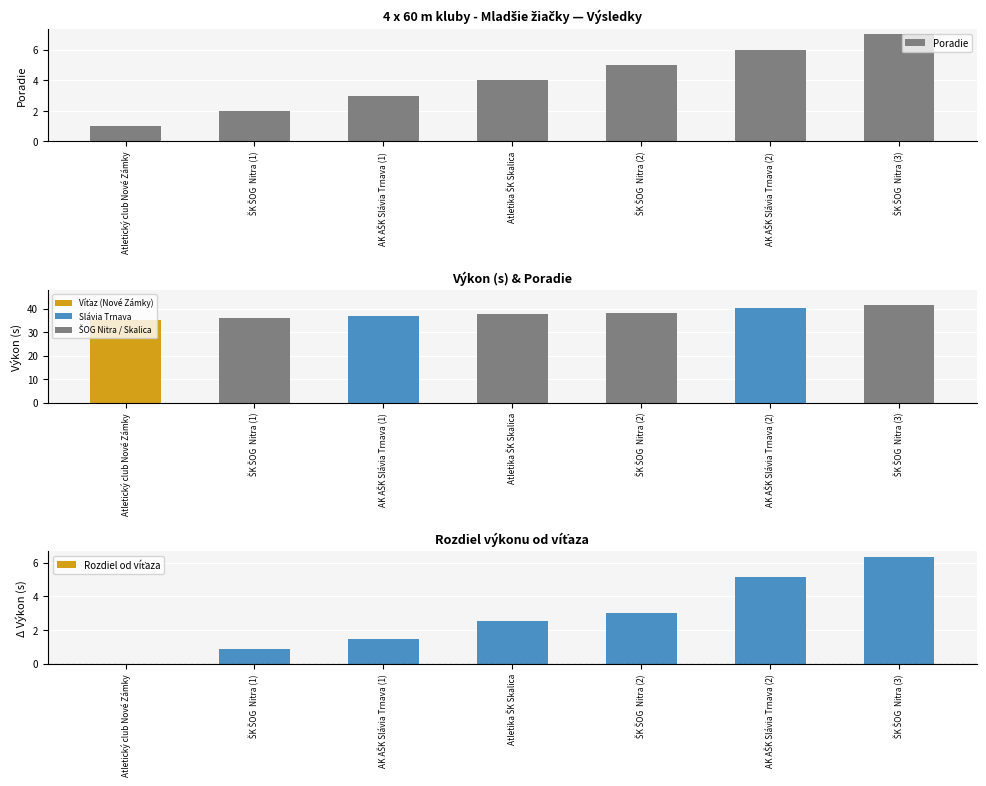

What is the label of the 5th bar from the left?

ŠK ŠOG  Nitra (2)